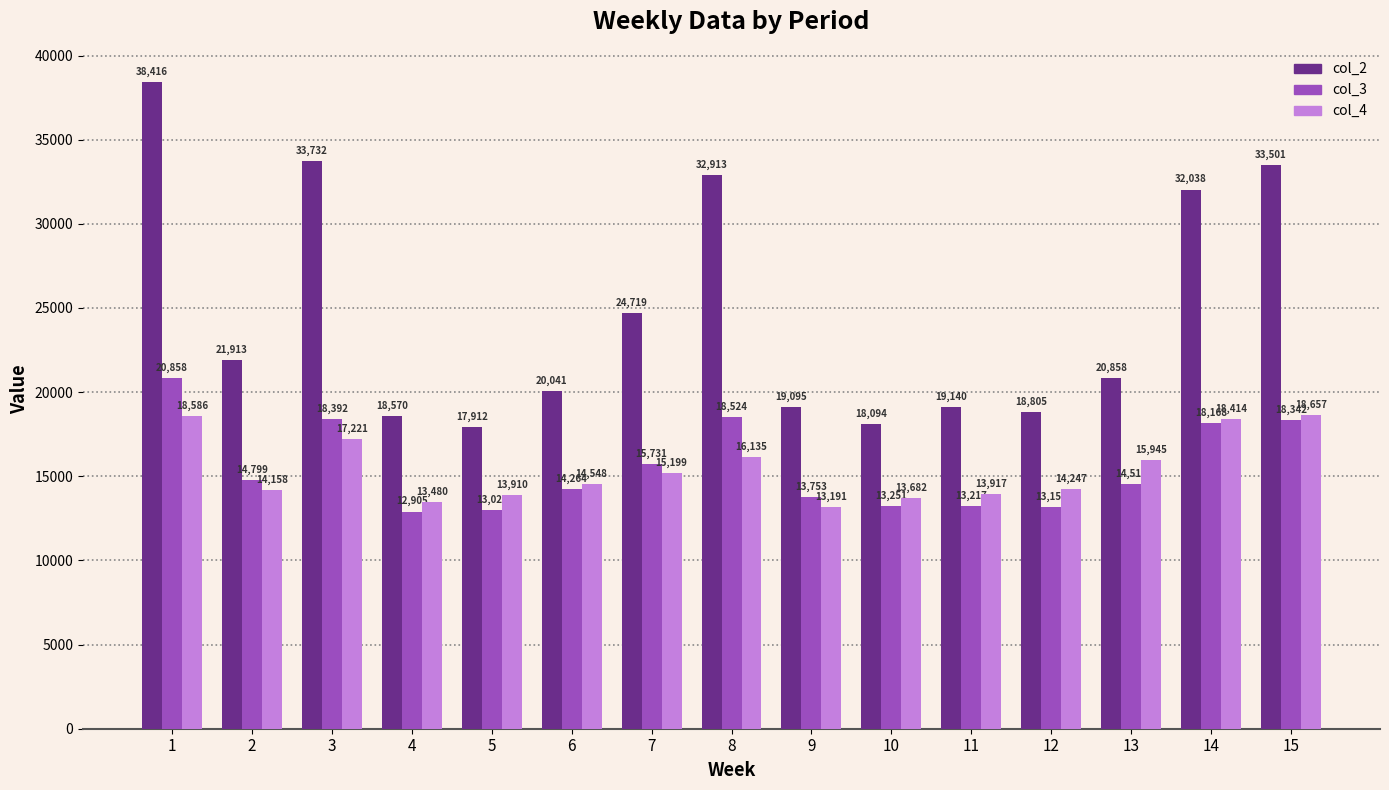

What is the value of the col_3 bar at the 8th from the left?

18524